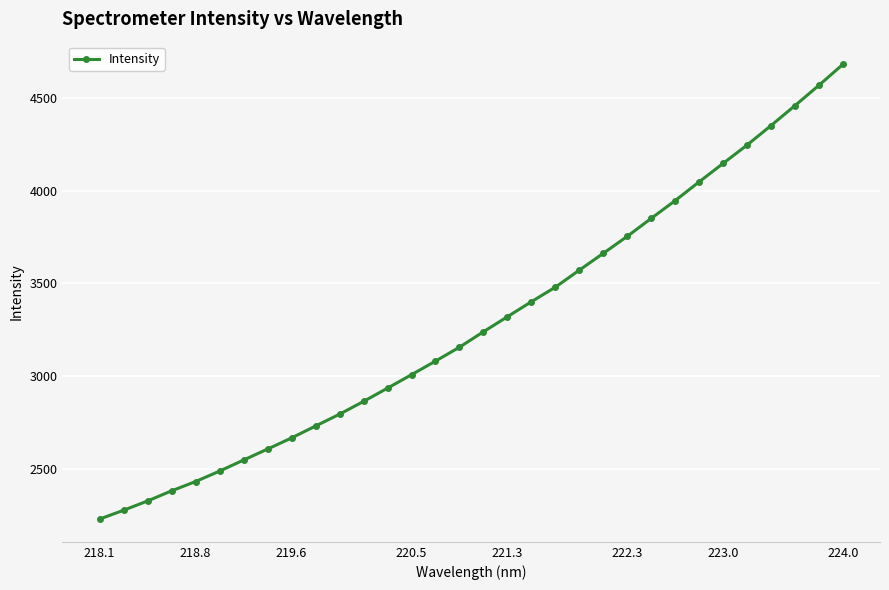

Does the chart have visible grid lines?

Yes